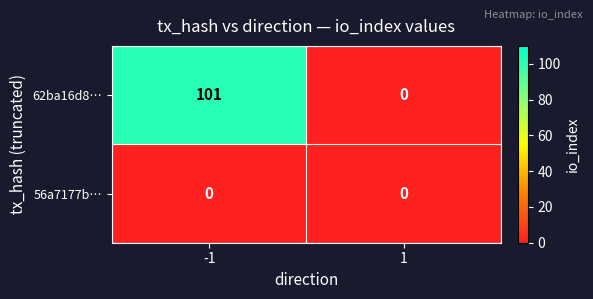

What is the maximum value shown in the chart?

101